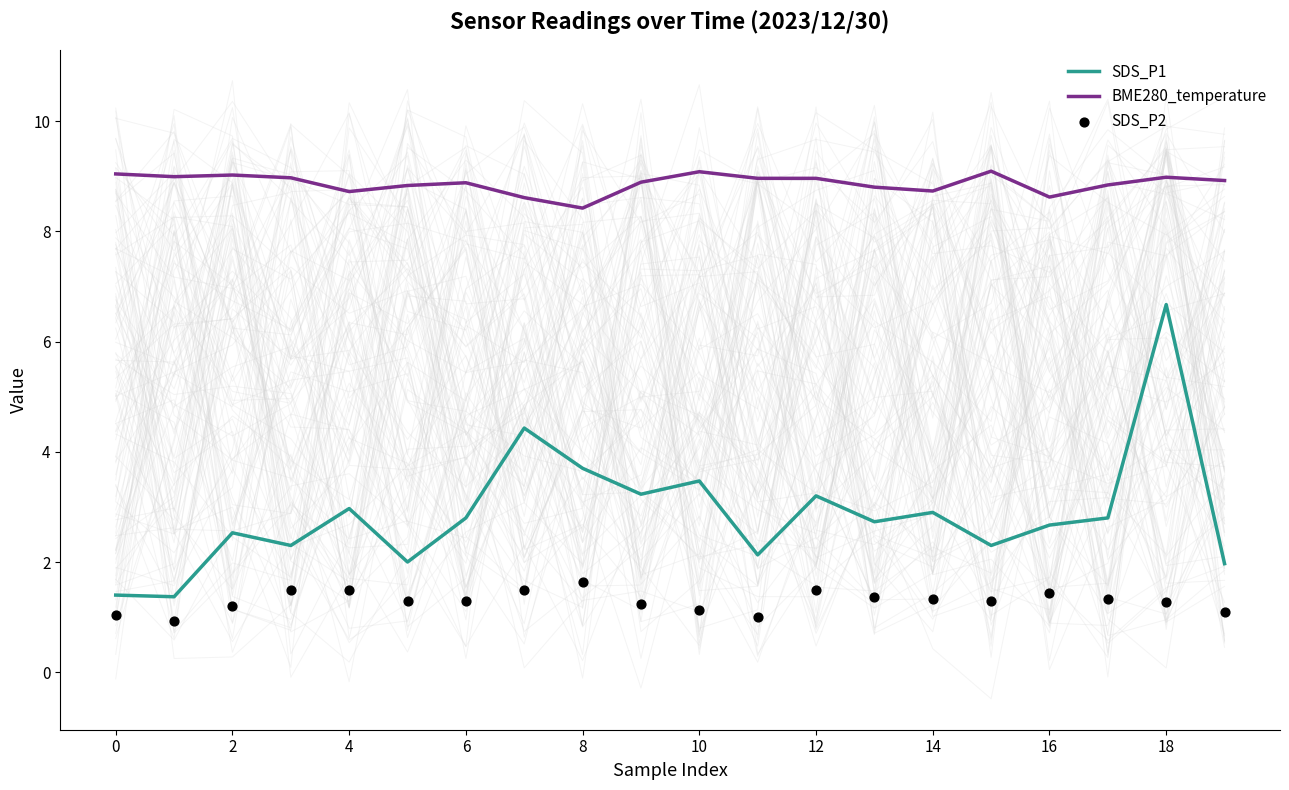

Which series has the largest total across all categories?

BME280_temperature